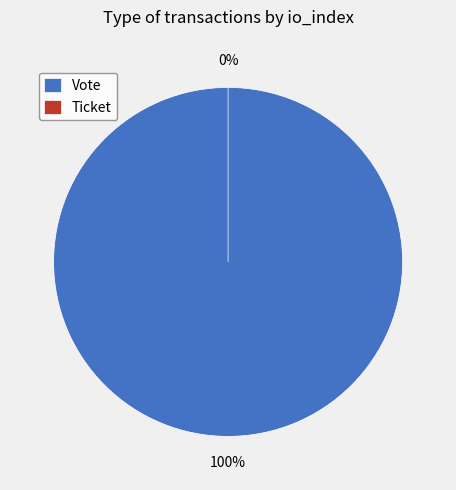

What is the majority slice?

Vote